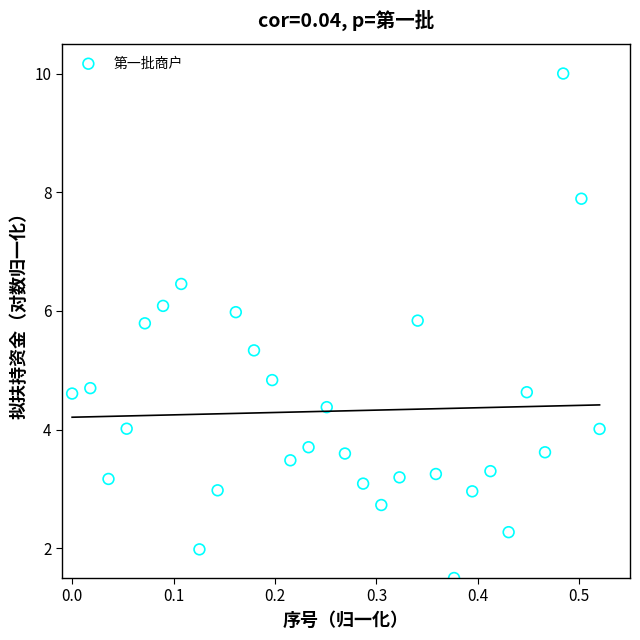

What is the range of Y values (max minus min)?

8.5